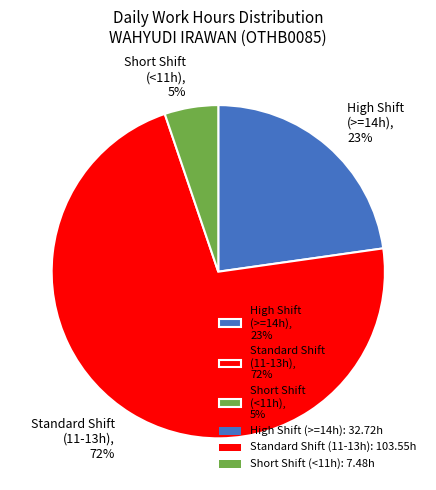

Do High Shift (>=14h), 23% and Standard Shift (11-13h), 72% together represent more than half of the pie?

Yes